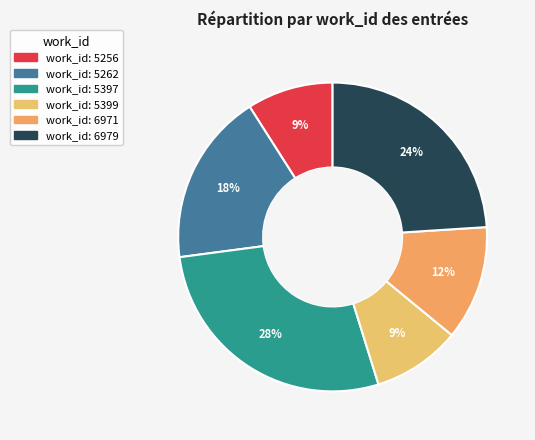

To the nearest percent, what is the difference between the largest and smallest slice percentages?

19%